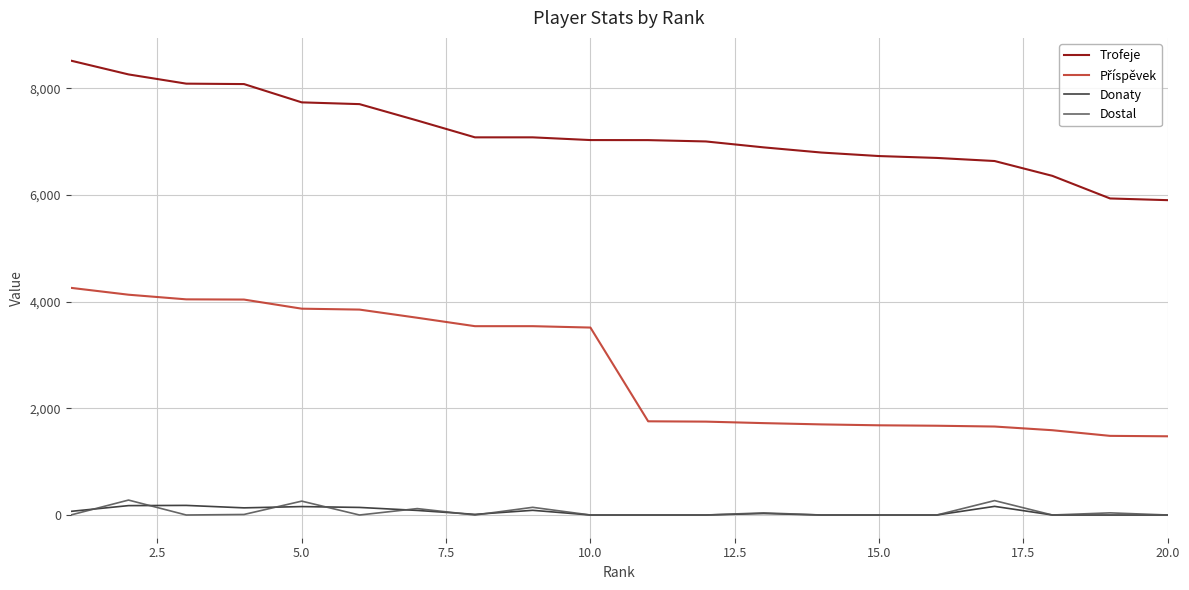

True or false: Dostal and Trofeje intersect in this chart.

False